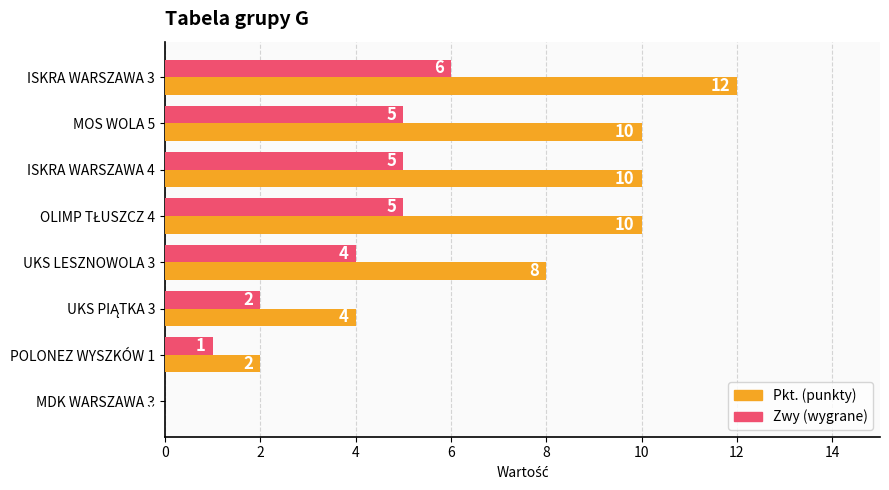

At which category does the chart reach its peak across all series?

ISKRA WARSZAWA 3